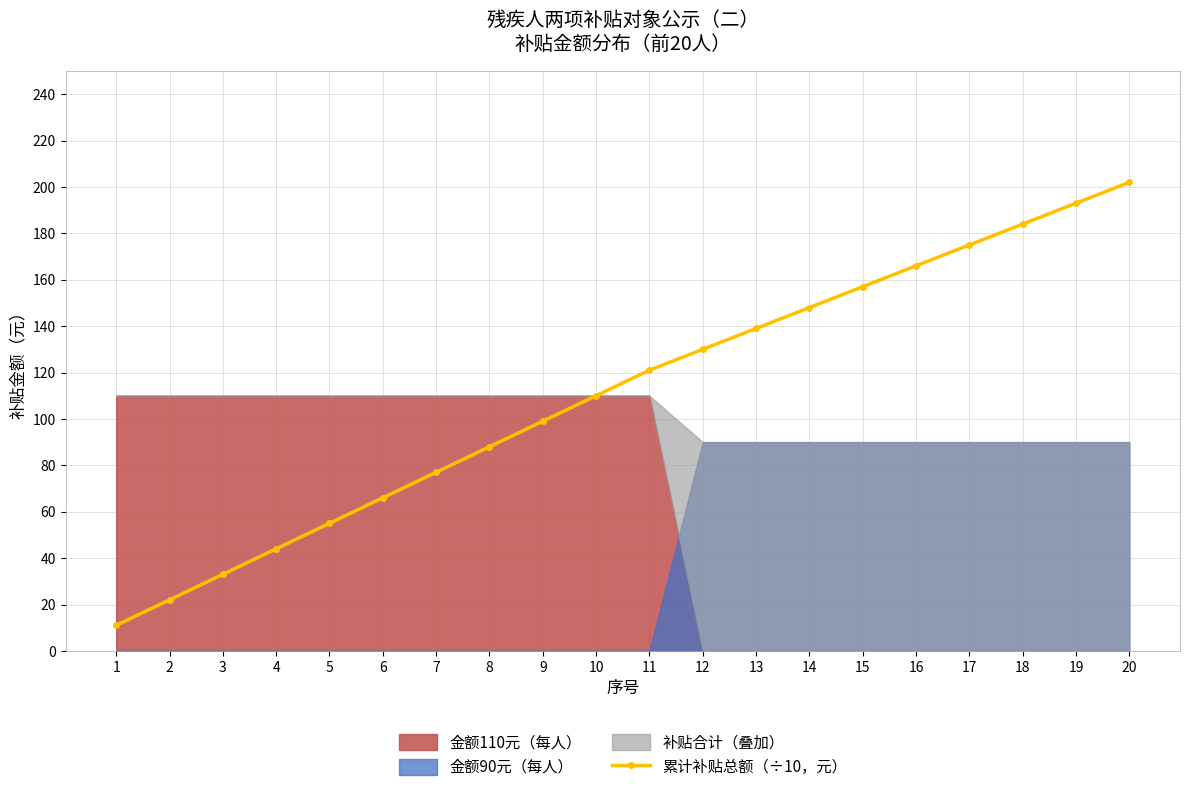

The value at 7 is 77. True or false?

True